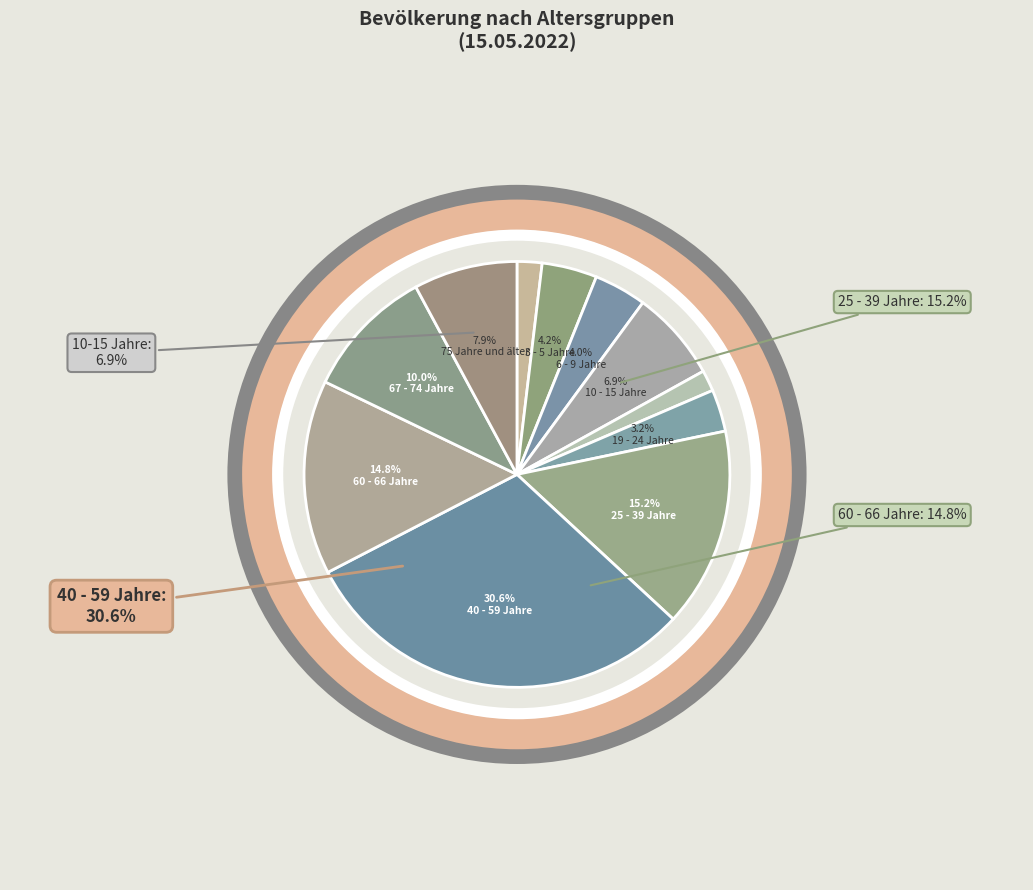

What is the change in value from 3 - 5 Jahre to 19 - 24 Jahre?

-1.0